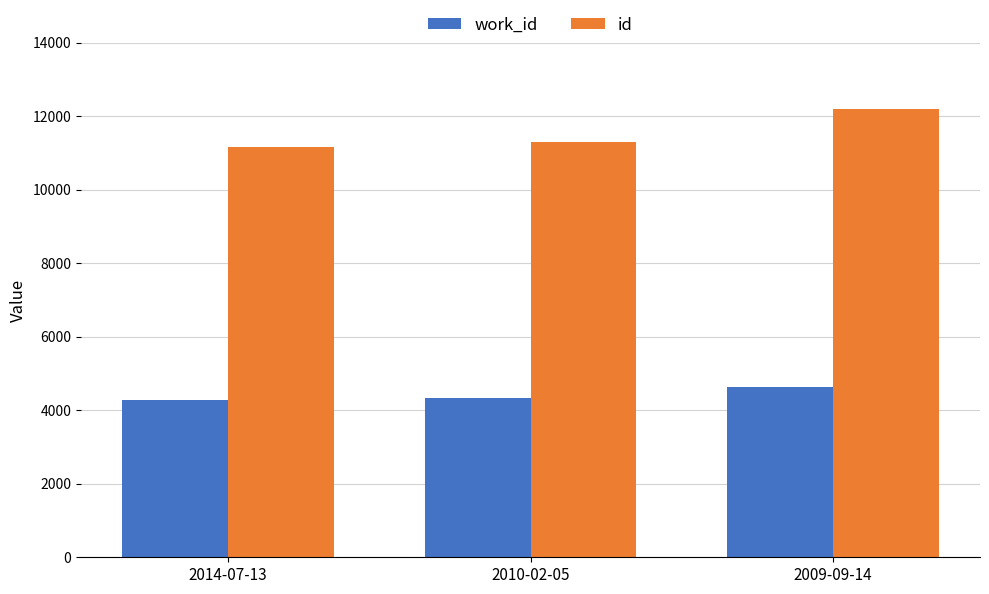

What are all the series names shown in the legend?

work_id, id